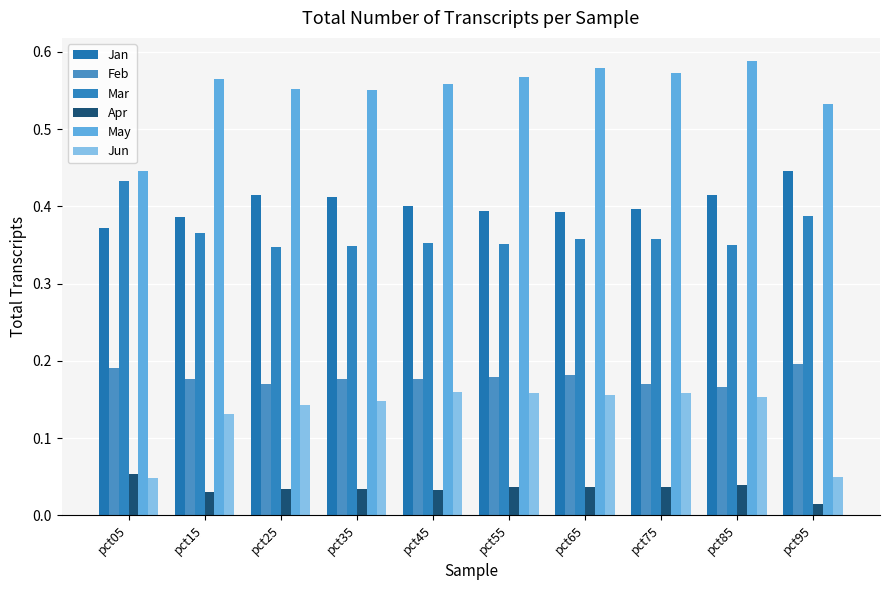

What is the sum of all Jun values?

1.3